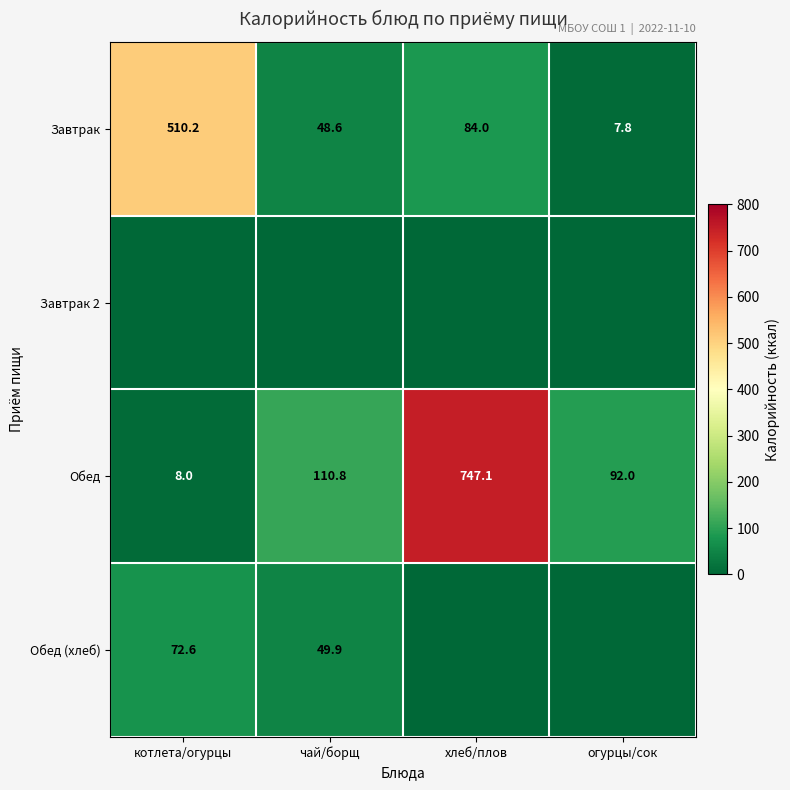

Where is Обед nearest to the value 377?

чай/борщ